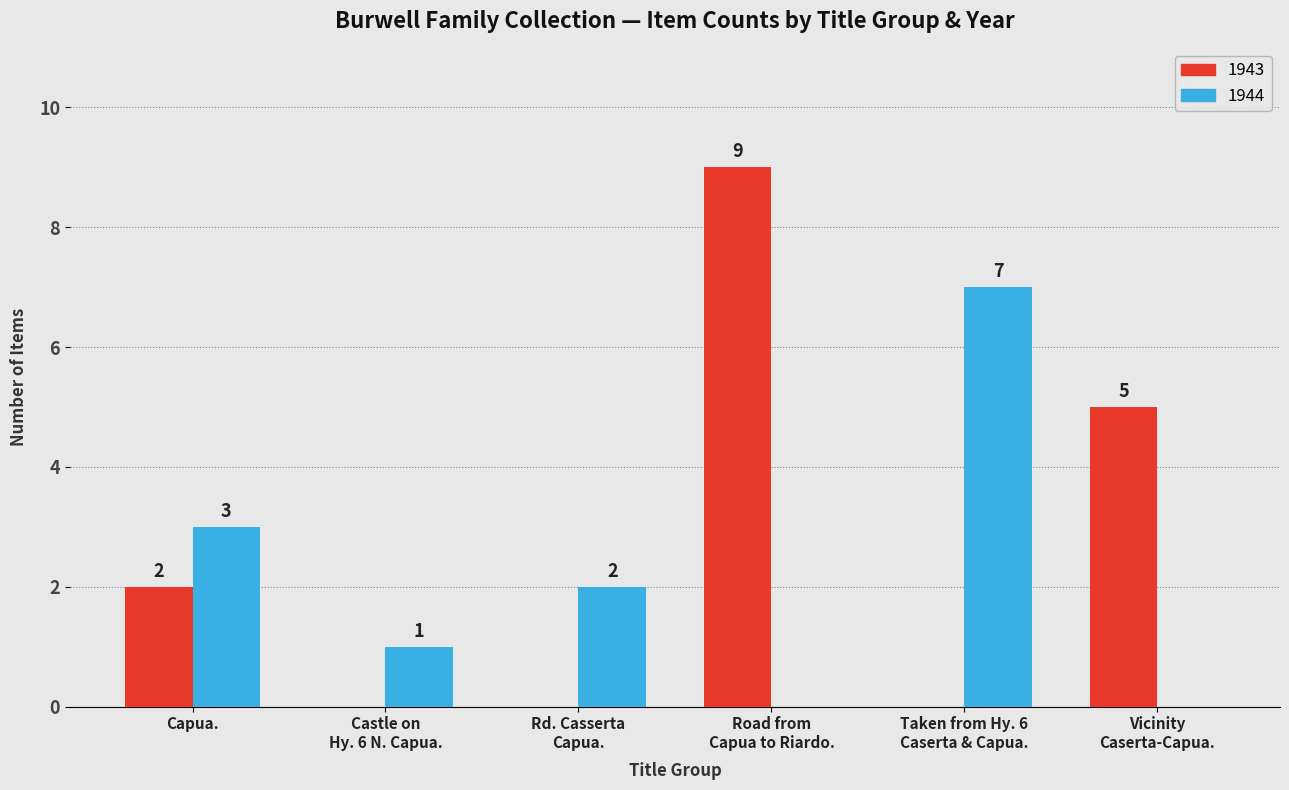

The value of 1943 at Capua. is 2. True or false?

True